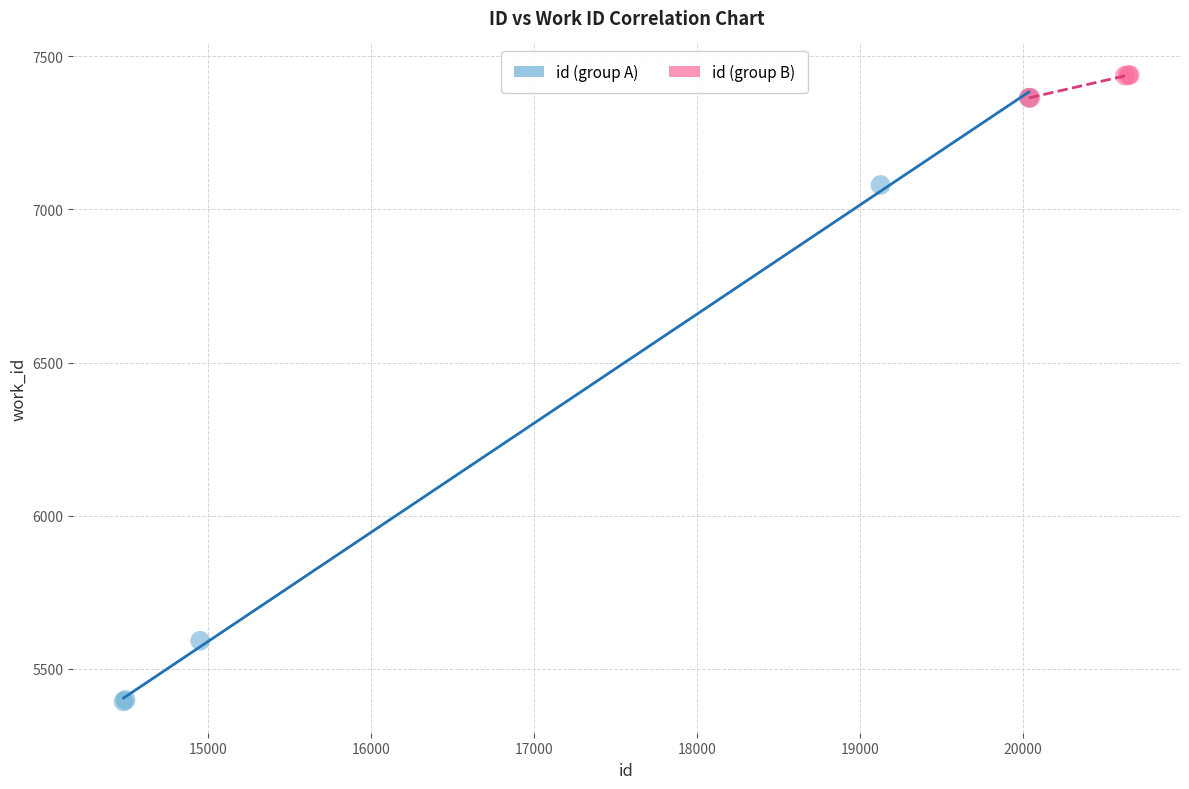

Which series contains the lowest Y value?

id (group A)